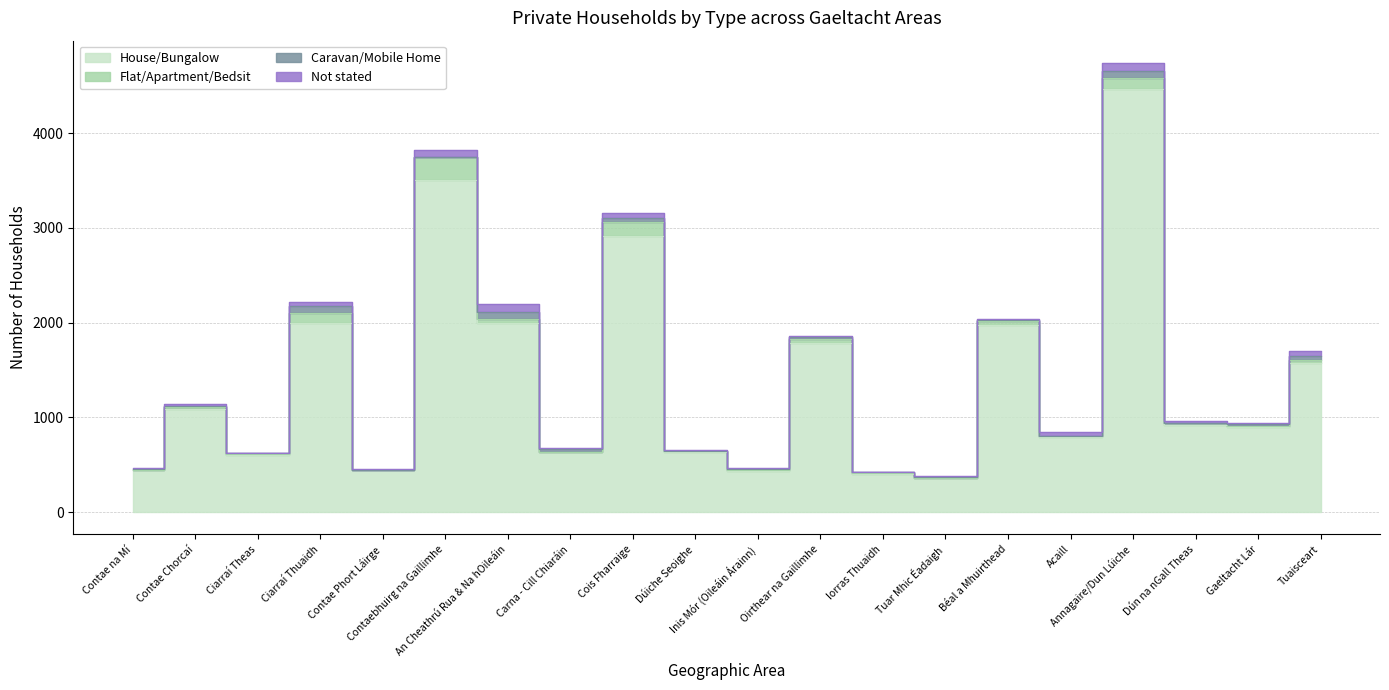

Which series has the largest range (max minus min)?

House/Bungalow